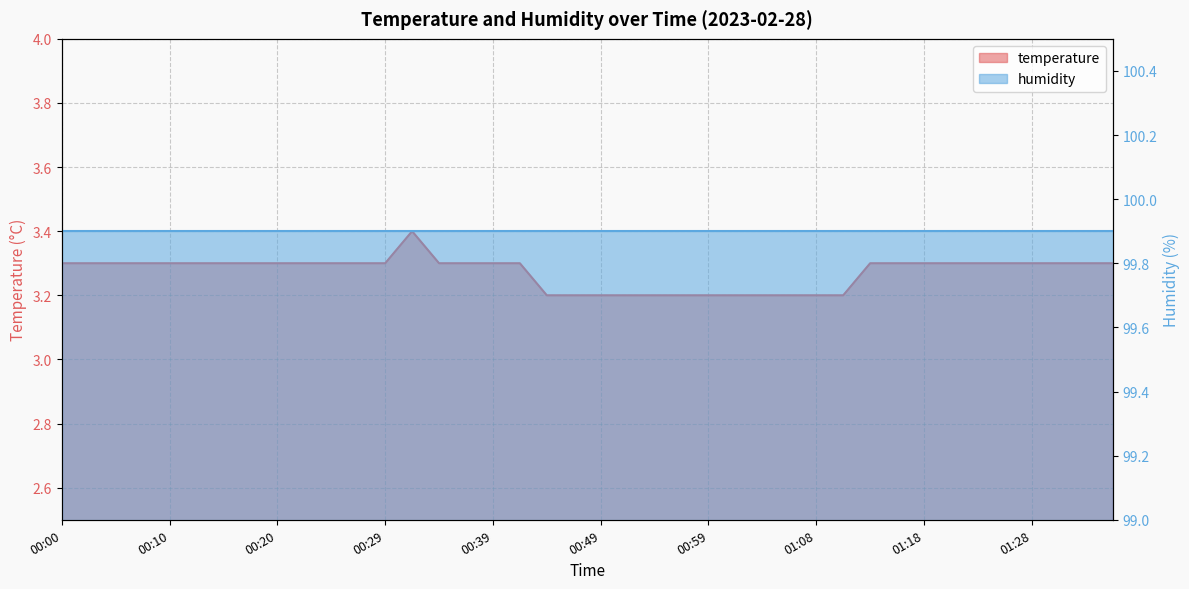

What is the label of the 10th point from the left?

00:22